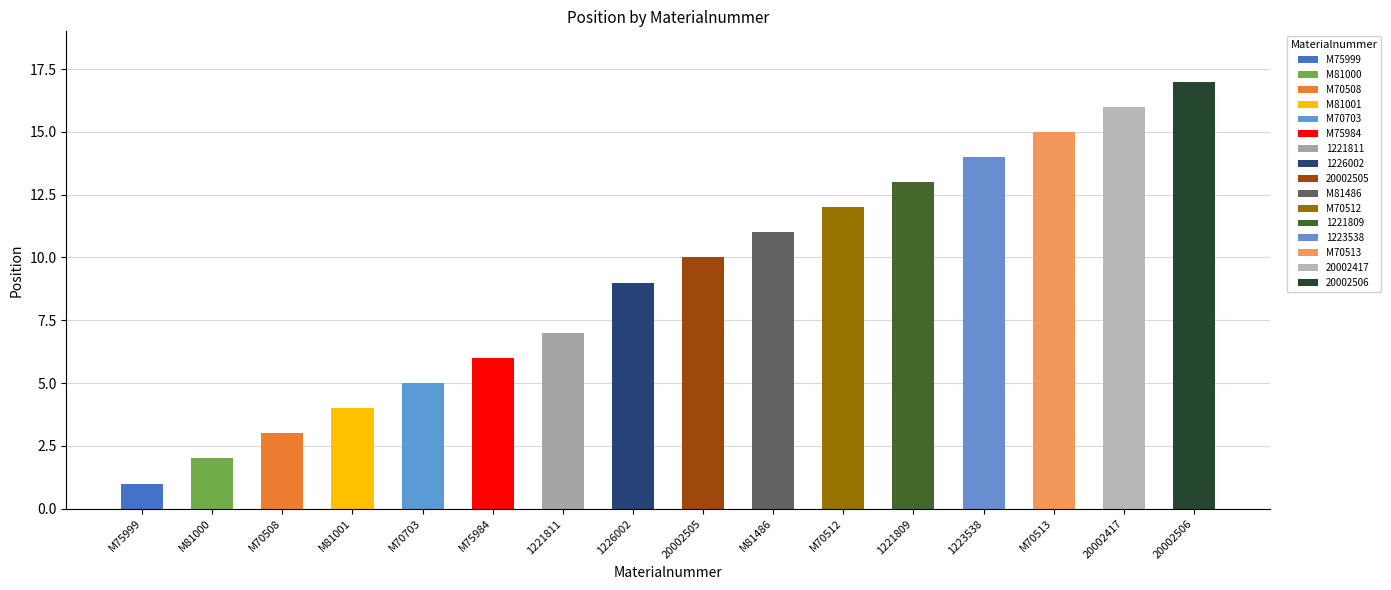

What is the difference between the values at M75984 and 1221809?

7